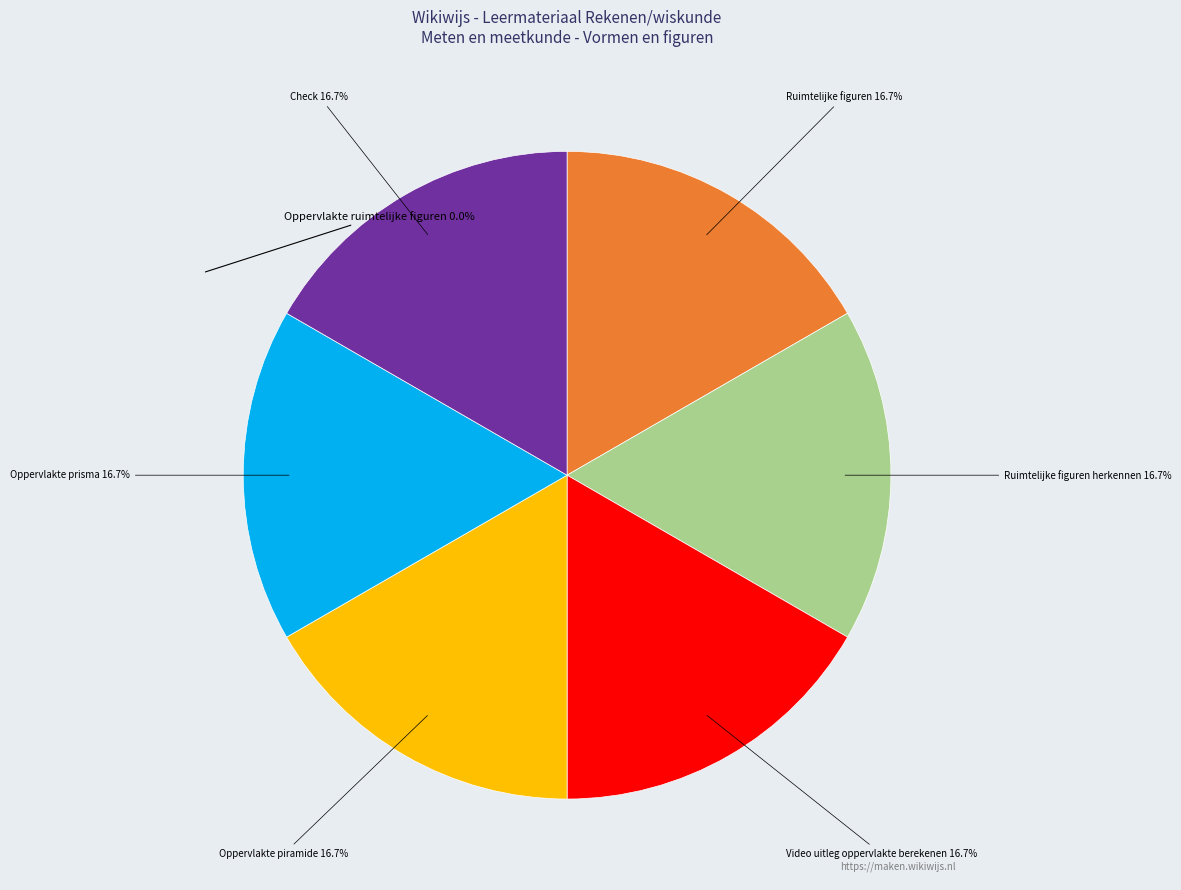

To the nearest percent, what is the average slice percentage?

14%